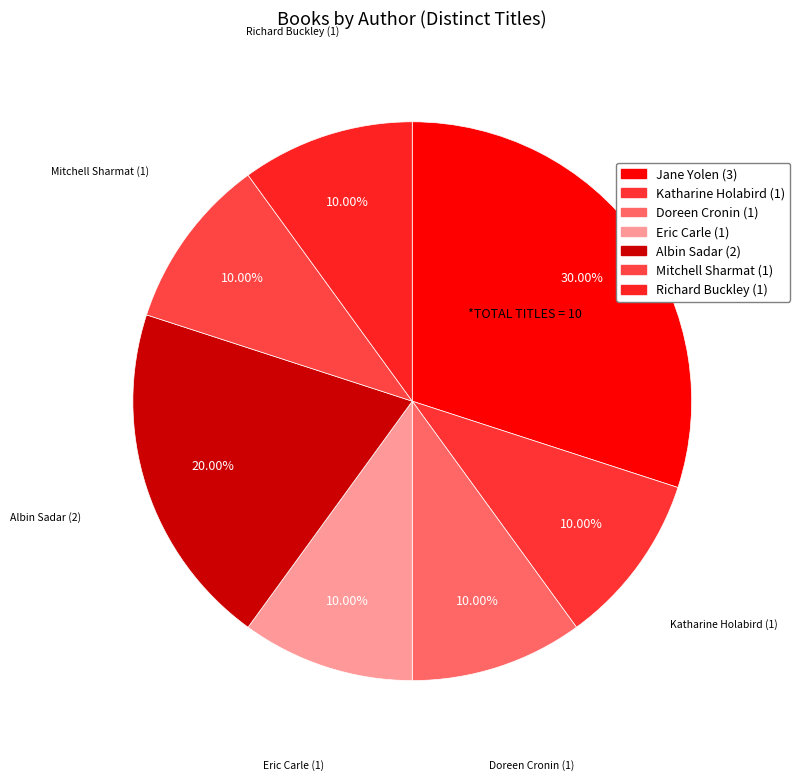

Which slice is the largest?

Jane Yolen